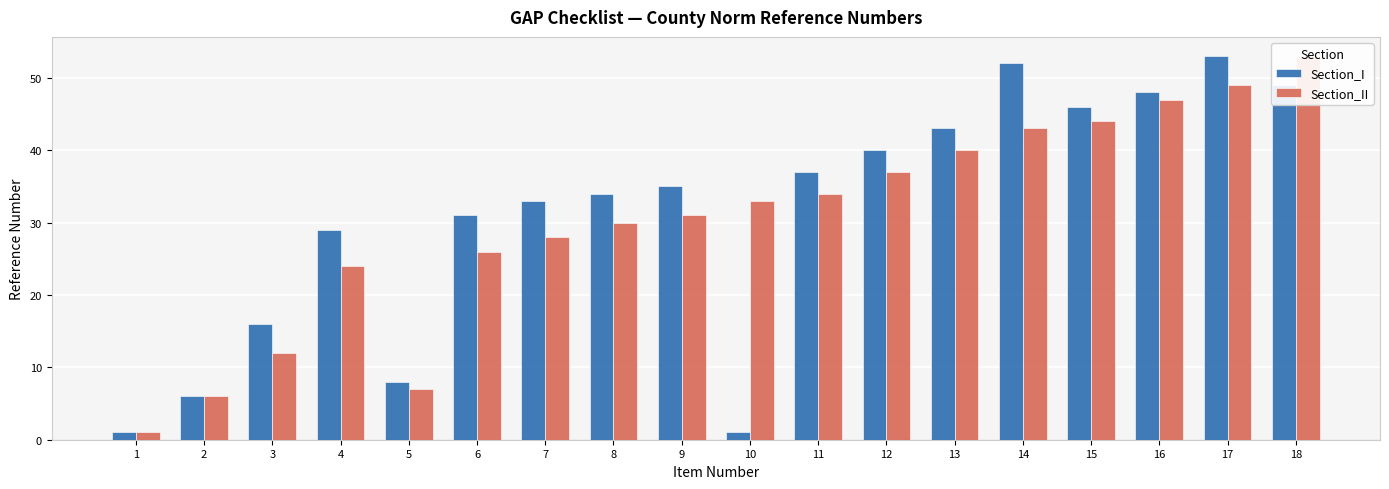

The value of Section_I at 7 is 48. True or false?

False